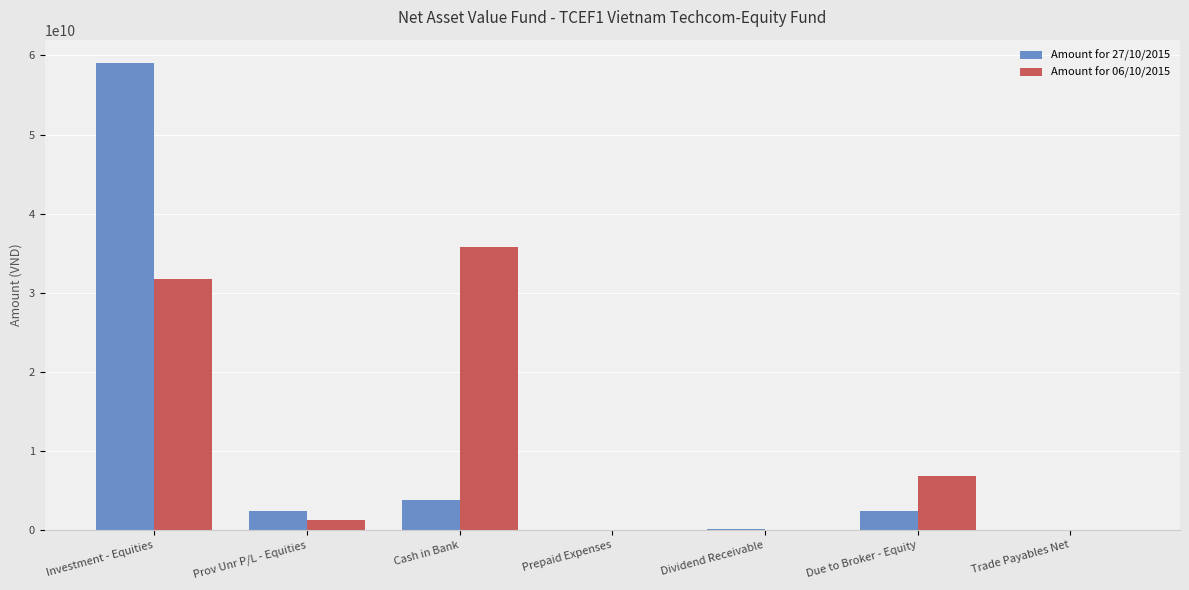

Is it true that Amount for 27/10/2015 equals 1205272623 at Cash in Bank?

False